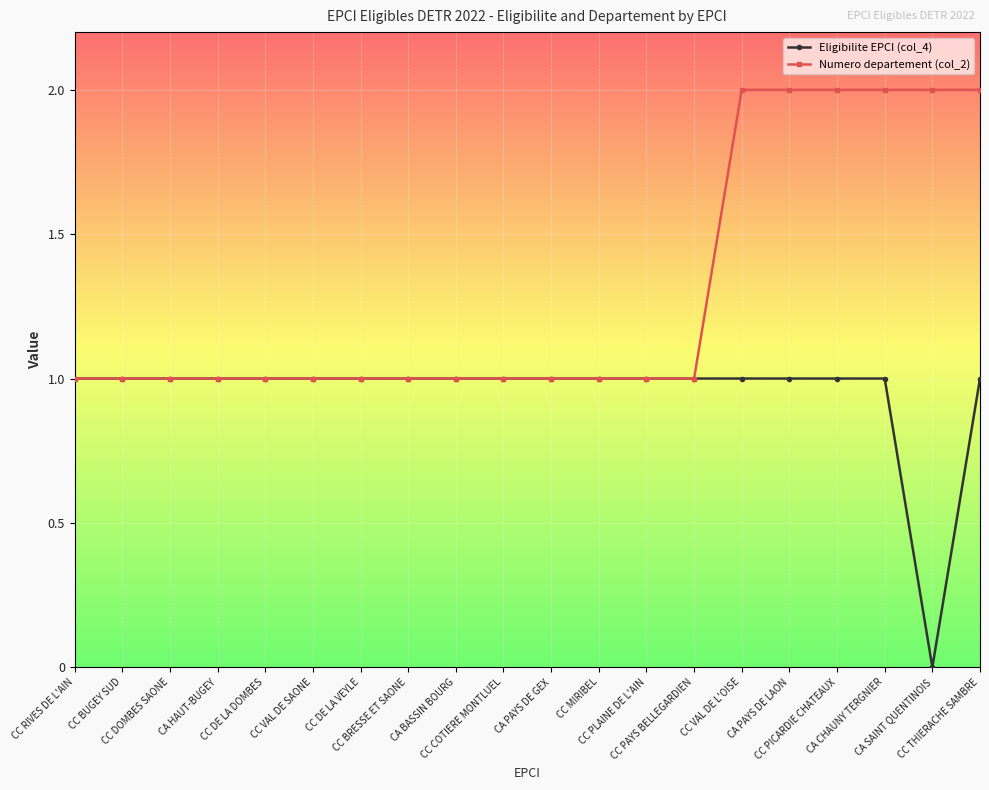

The value of Numero departement (col_2) at CC DE LA DOMBES is 2. True or false?

False